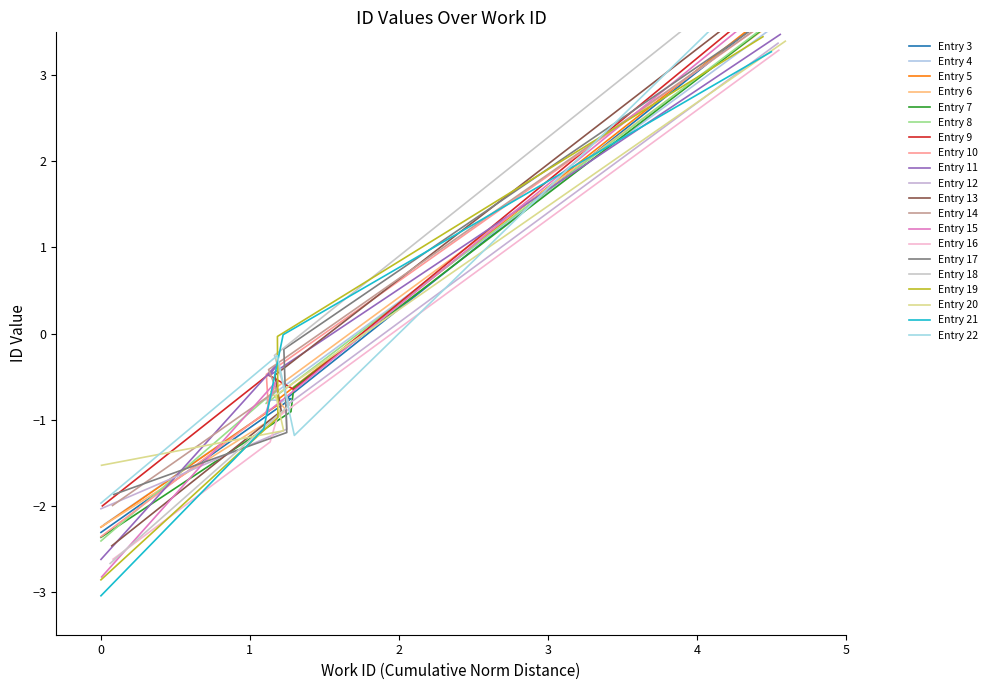

What is the sum of all id values?

-0.1